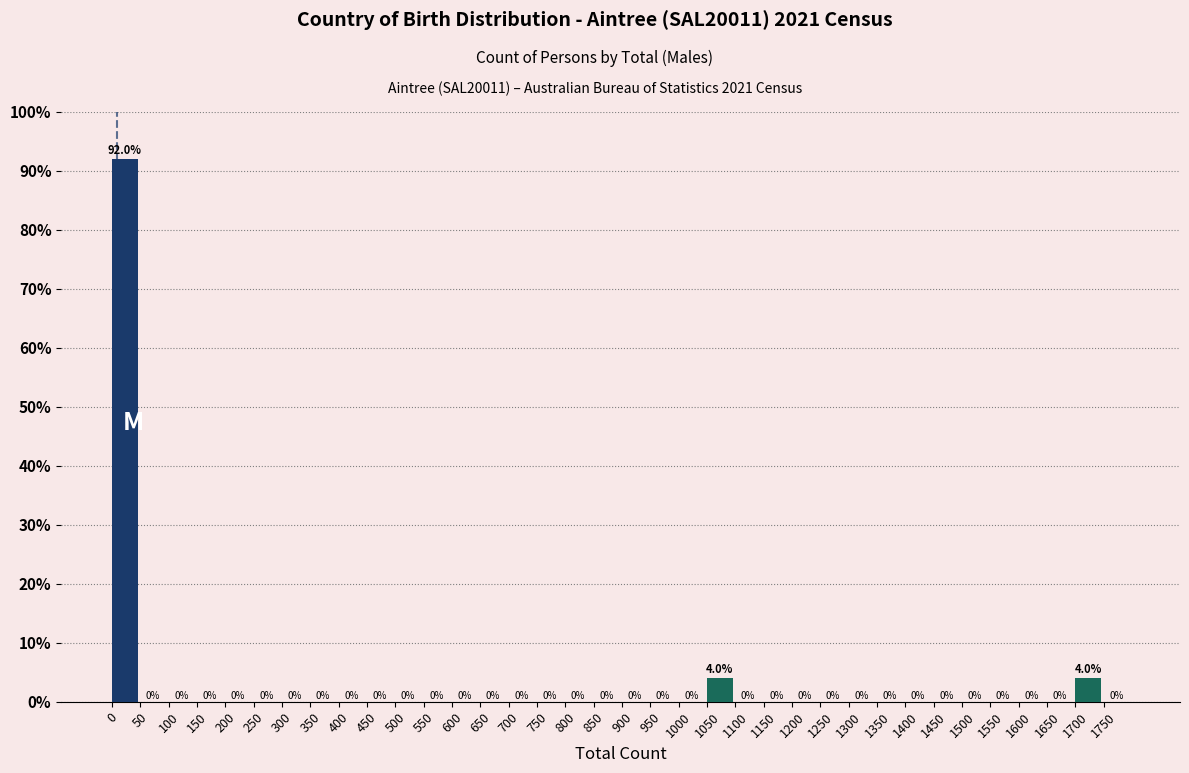

How tall is the bar that spans 0 to 50 on the x-axis?

92.0